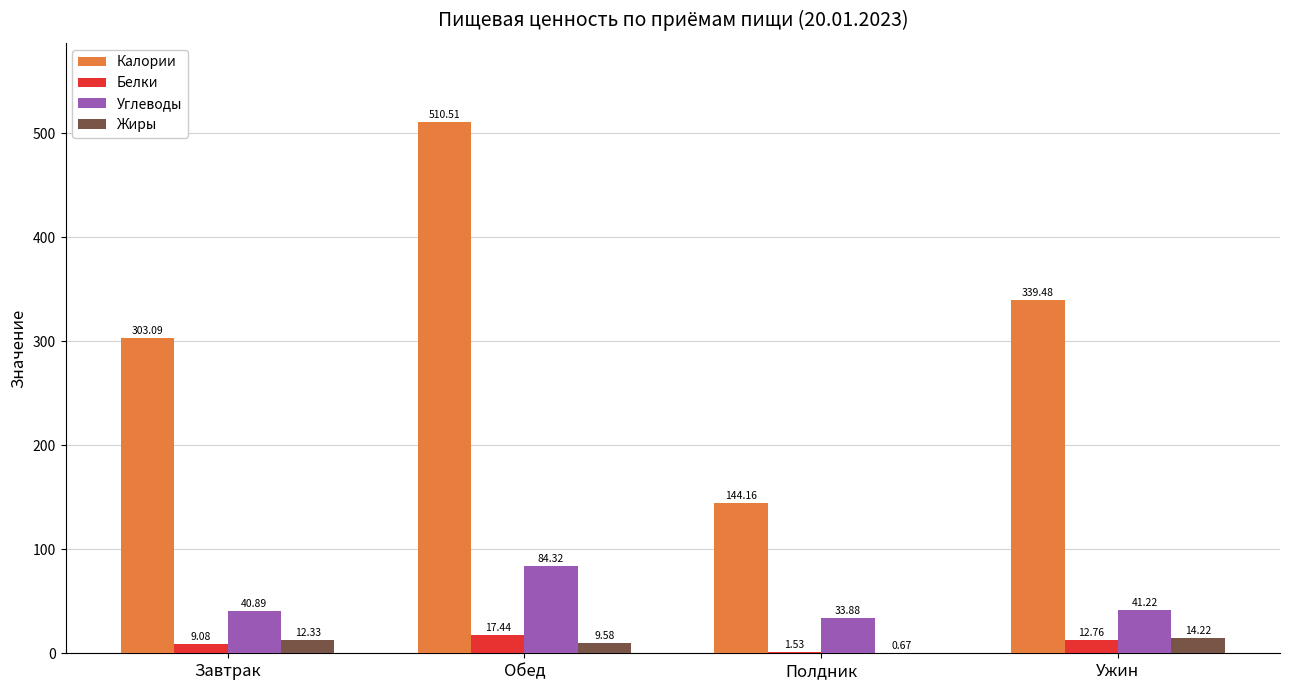

Which series has the largest total across all categories?

Калории